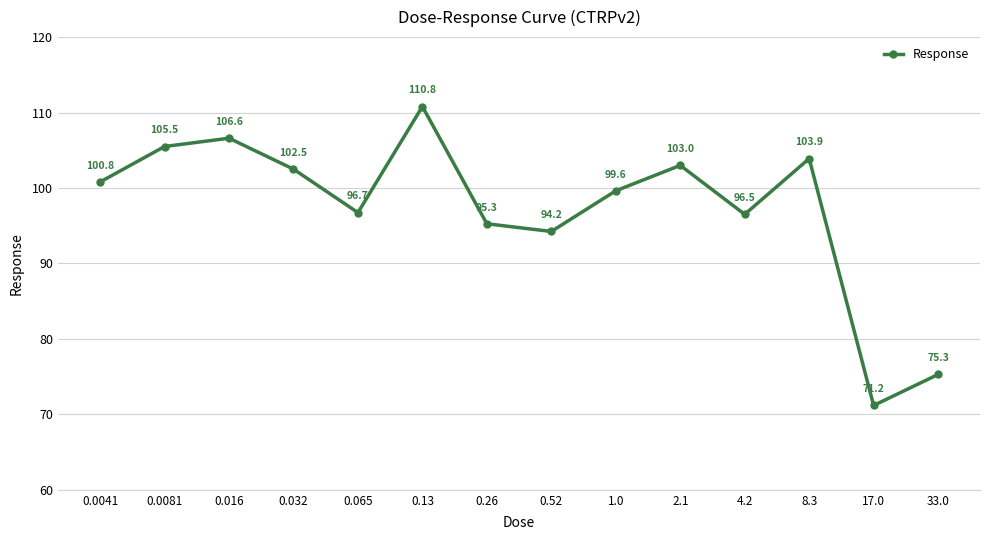

True or false: the data shows 103.0 at 2.1.

True